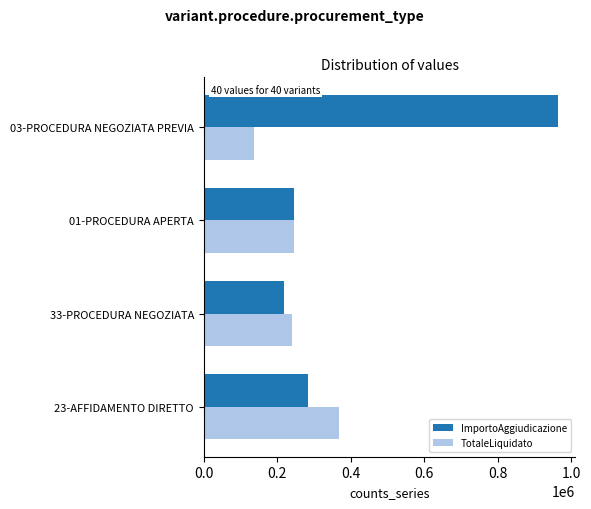

At which category is the sum across all series the highest?

03-PROCEDURA NEGOZIATA PREVIA